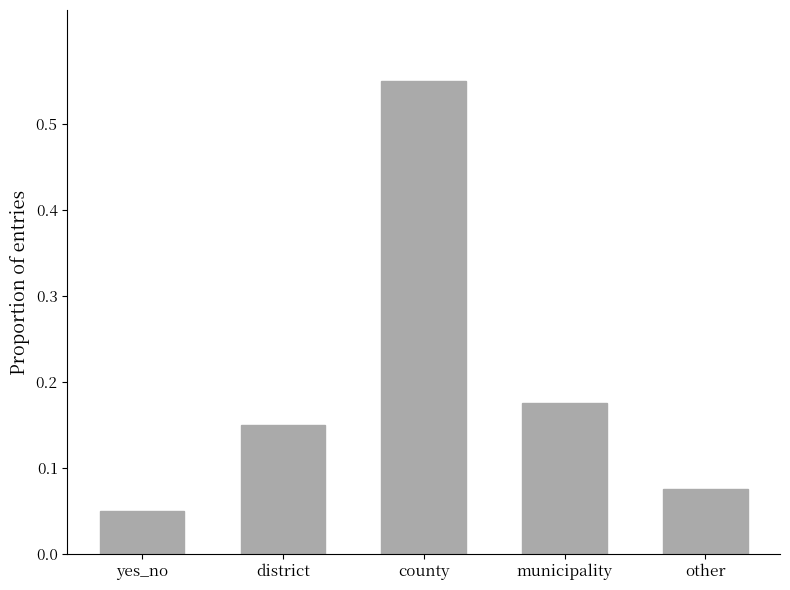

How many values are between 0 and 1?

5